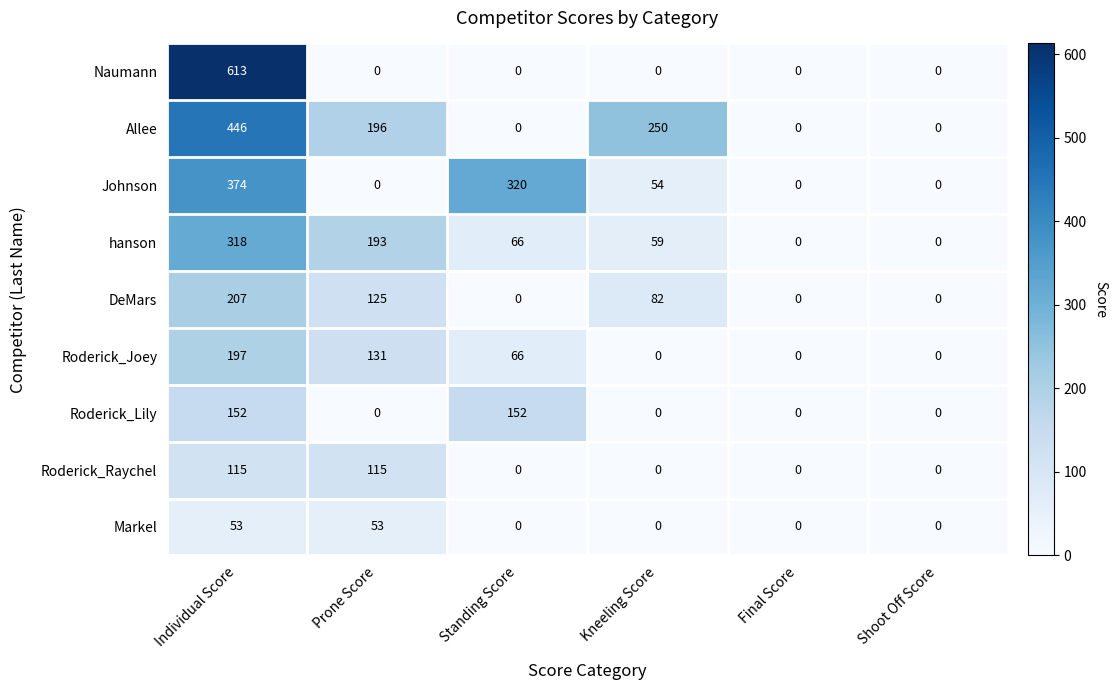

List the series in order of their peak value, lowest first.

Markel, Roderick_Raychel, Roderick_Lily, Roderick_Joey, DeMars, hanson, Johnson, Allee, Naumann